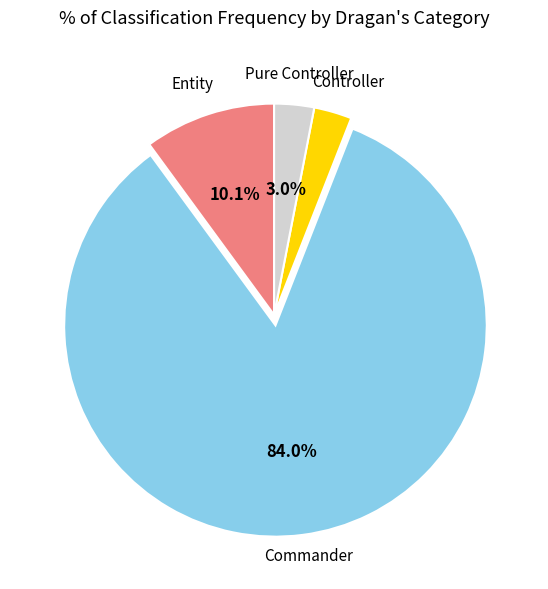

Which has a higher value, Pure Controller or Entity?

Entity